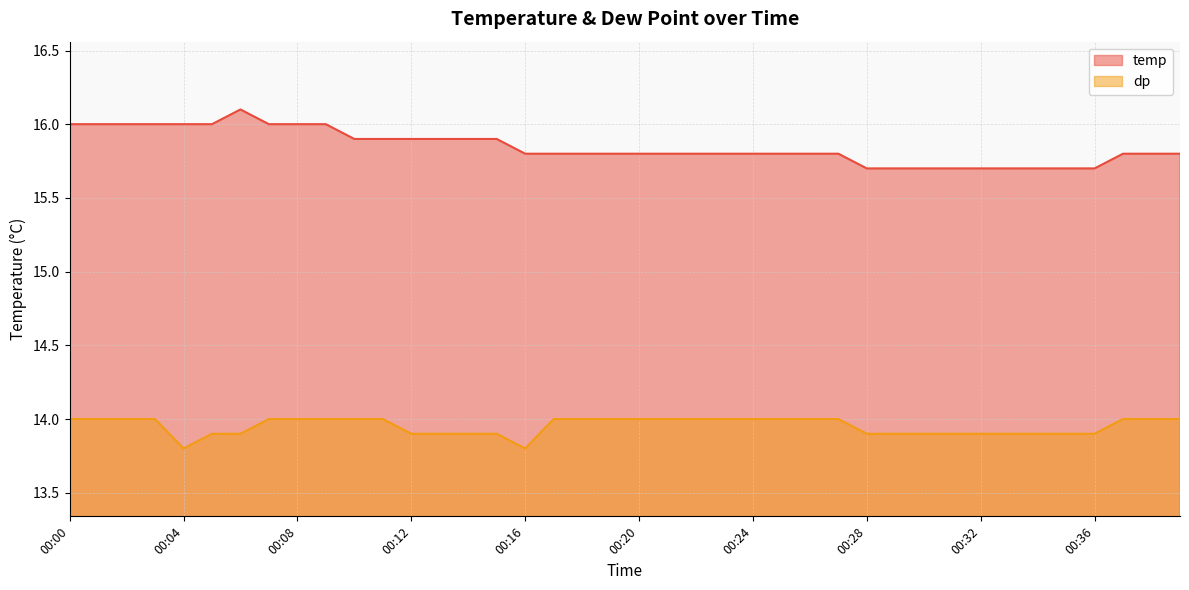

What is the minimum value for dp?

13.8